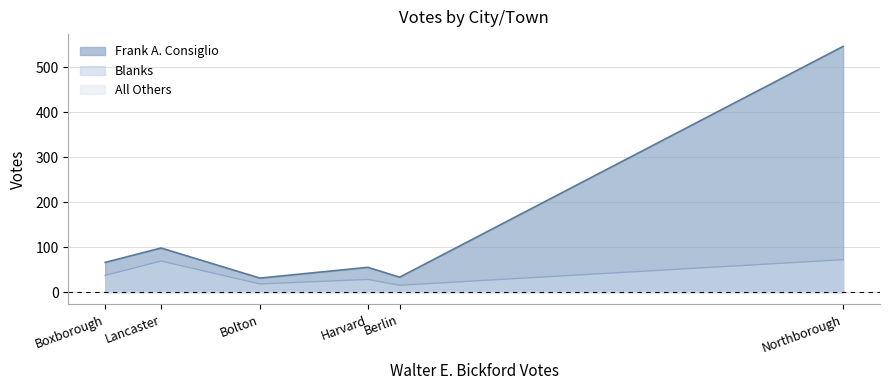

Does the chart display data point markers on the line(s)?

No